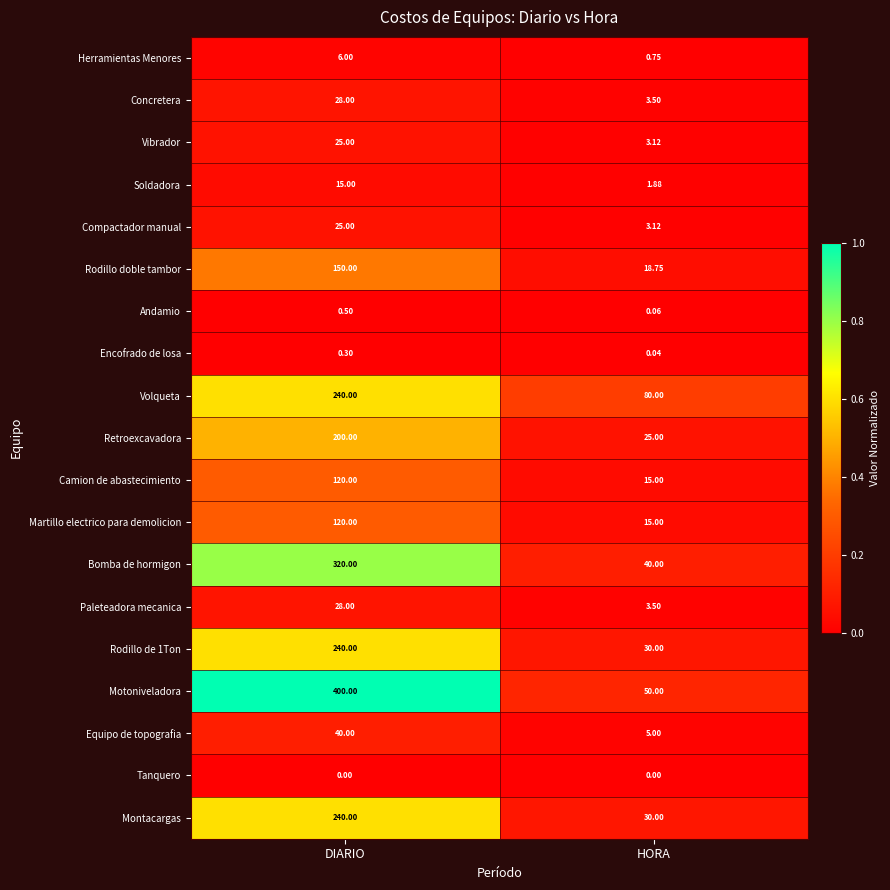

Which category has the highest value in the Paleteadora mecanica series?

DIARIO